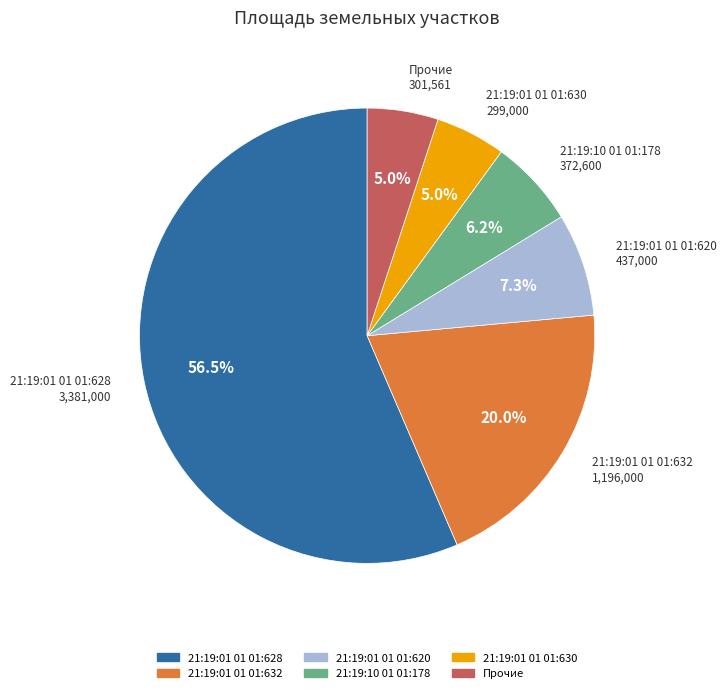

Which has a higher value, 21:19:01 01 01:632 or 21:19:01 01 01:620?

21:19:01 01 01:632